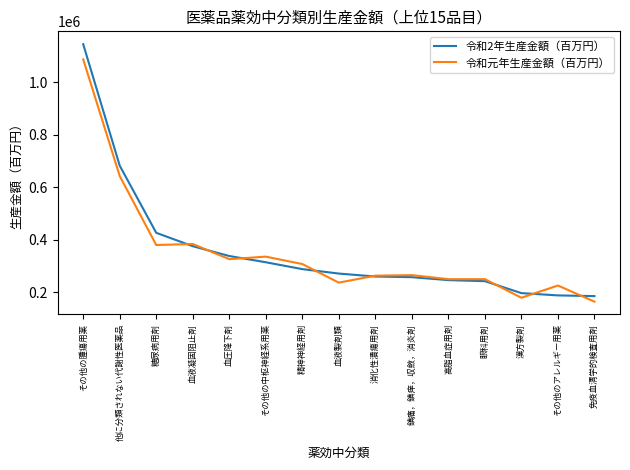

Which label corresponds to the smallest value in the chart?

免疫血清学的検査用剤